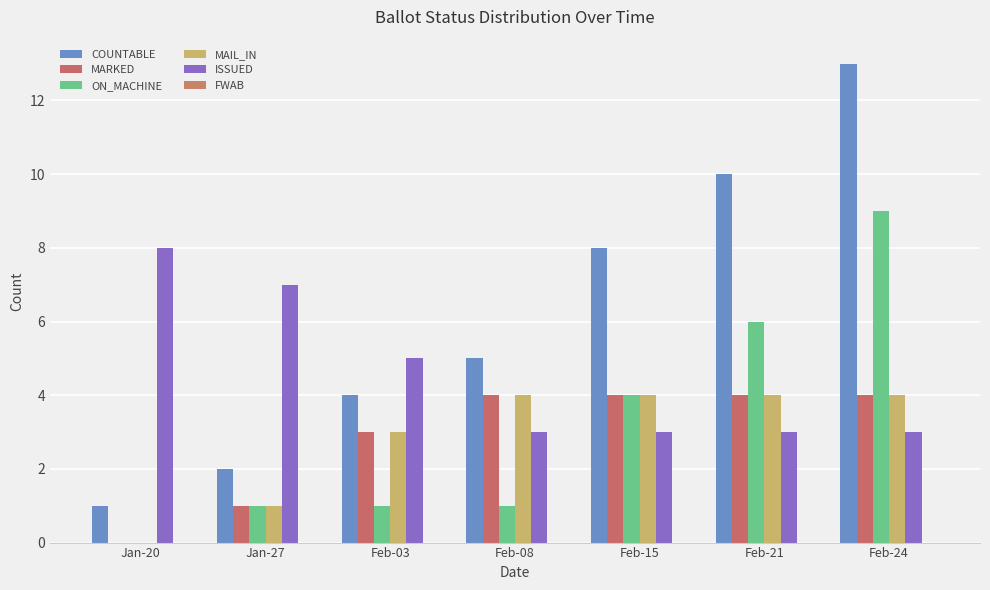

Rank the series at Feb-08 from lowest to highest value.

FWAB, ON_MACHINE, ISSUED, MARKED, MAIL_IN, COUNTABLE